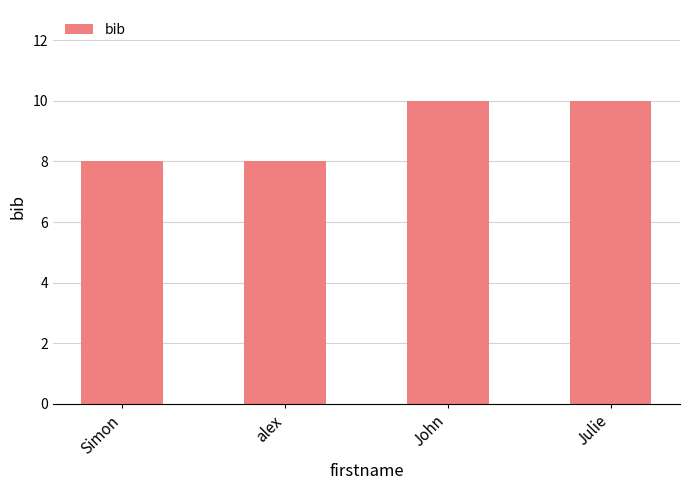

Read the value at Simon.

8